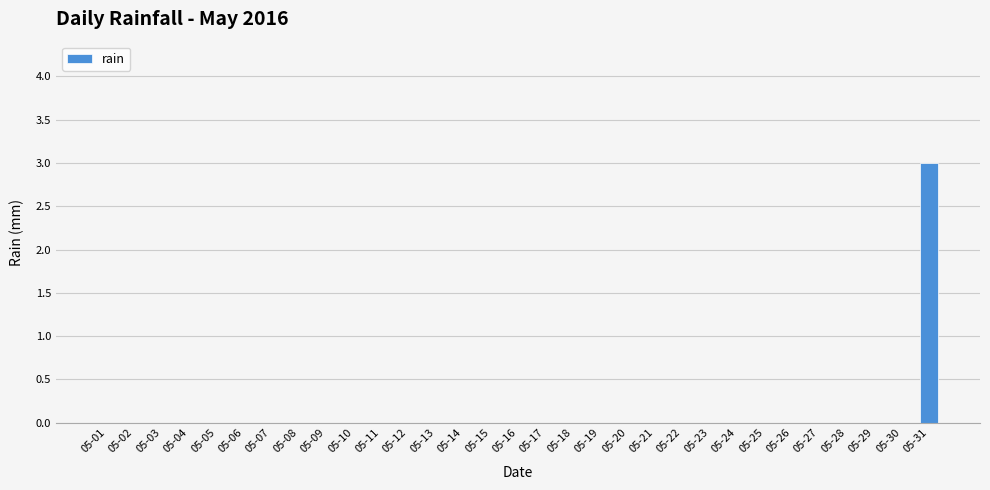

Count the values in the range 0 to 1.

30